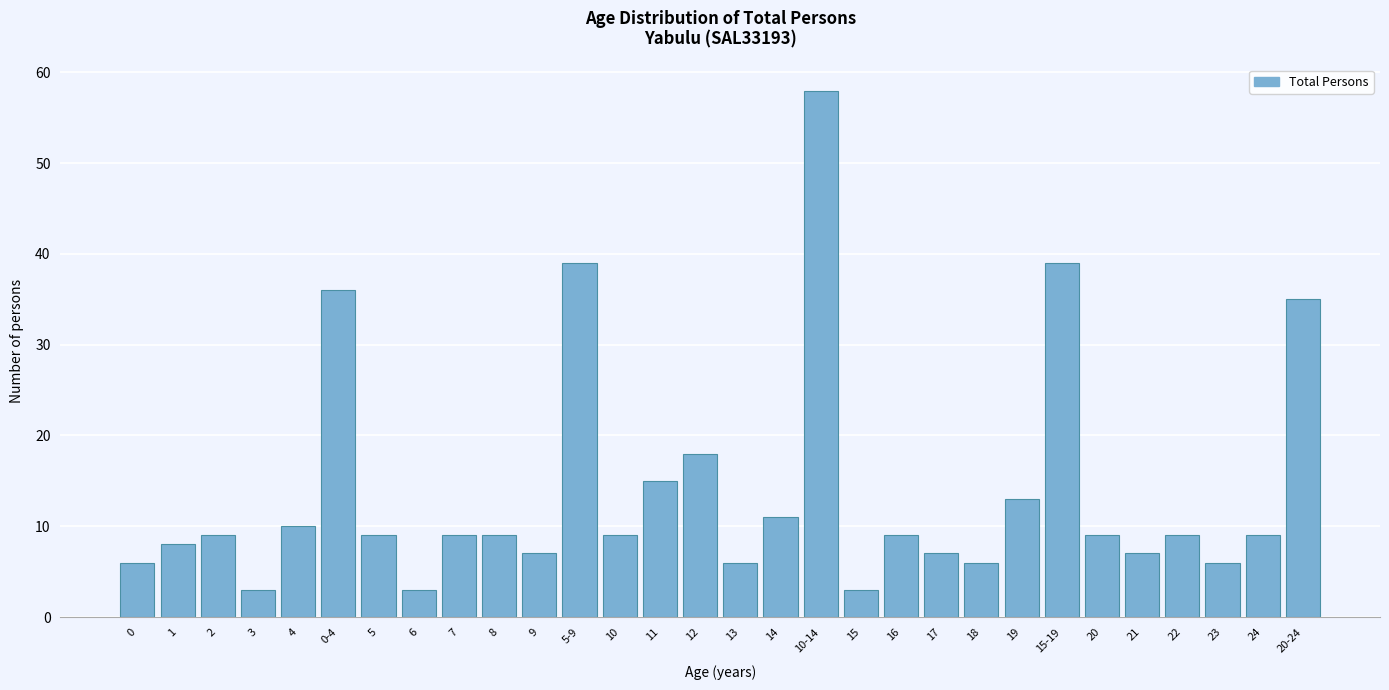

Reading right to left, list all the values displayed in this chart.

20-24=35	24=9	23=6	22=9	21=7	20=9	15-19=39	19=13	18=6	17=7	16=9	15=3	10-14=58	14=11	13=6	12=18	11=15	10=9	5-9=39	9=7	8=9	7=9	6=3	5=9	0-4=36	4=10	3=3	2=9	1=8	0=6